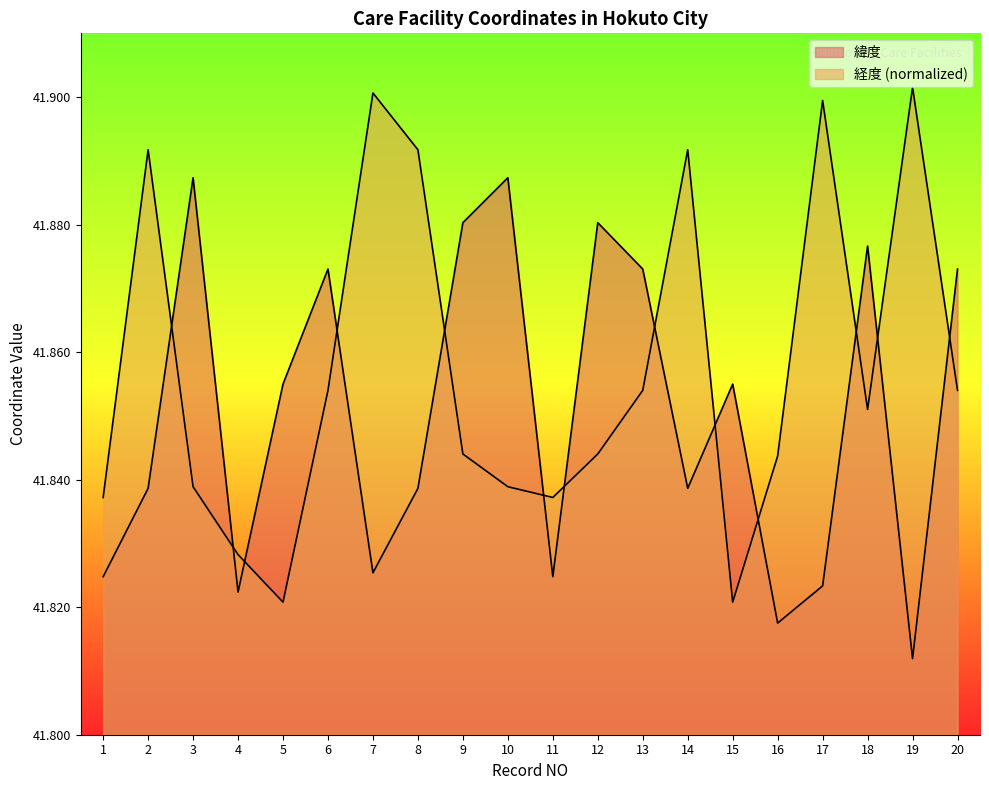

List the labels in order of 緯度 value, largest first.

3, 10, 9, 12, 18, 6, 13, 20, 5, 15, 2, 8, 14, 7, 1, 11, 17, 4, 16, 19